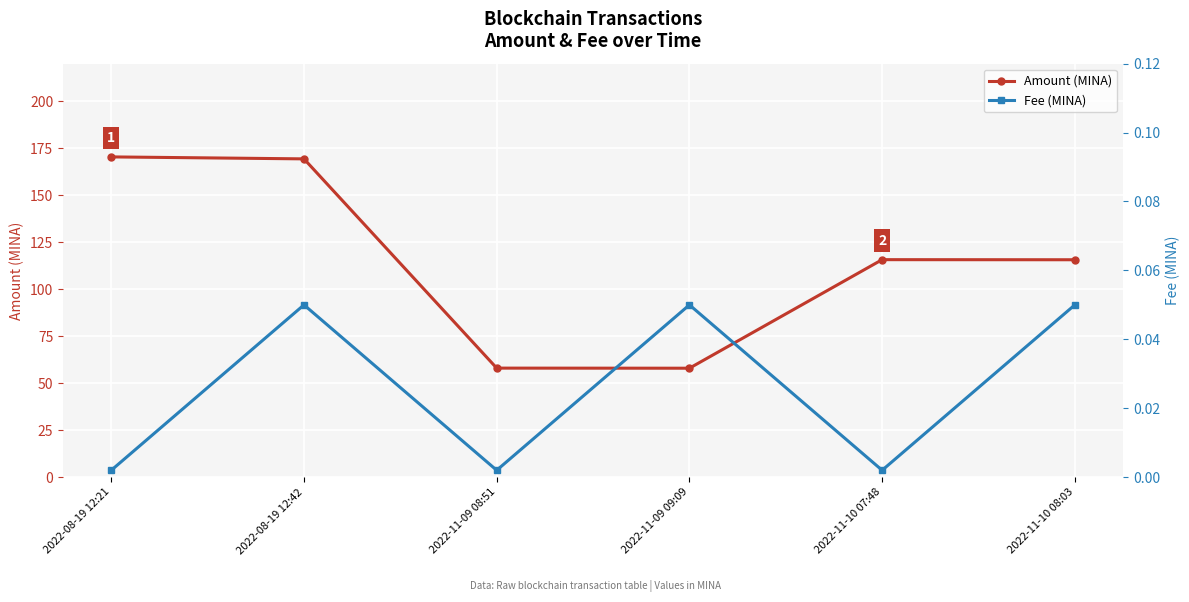

Is this an area chart (filled region under the line)?

No